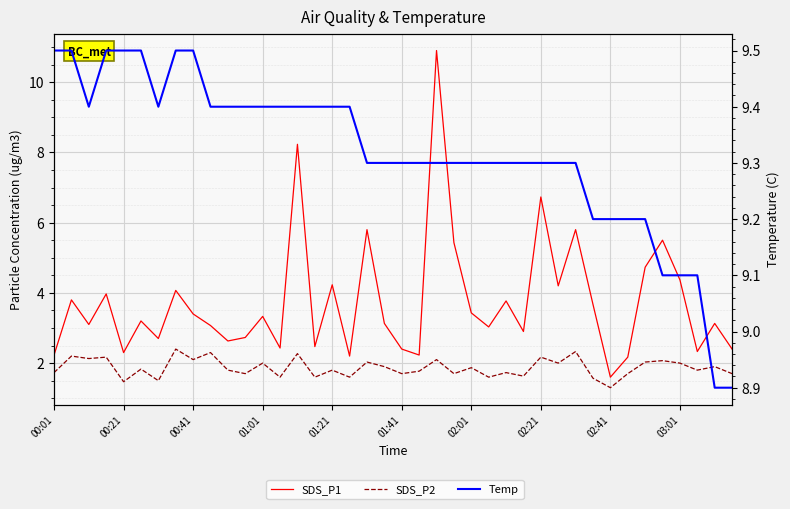

Reading left to right, what are all the values shown in this chart?

SDS_P1: 2.2	3.8	3.1	4.0	2.3	3.2	2.7	4.1	3.4	3.1	2.6	2.7	3.3	2.4	8.2	2.5	4.2	2.2	5.8	3.1	2.4	2.2	10.9	5.4	3.4	3.0	3.8	2.9	6.7	4.2	5.8	3.7	1.6	2.2	4.7	5.5	4.4	2.3	3.1	2.4
SDS_P2: 1.7	2.2	2.1	2.2	1.5	1.8	1.5	2.4	2.1	2.3	1.8	1.7	2.0	1.6	2.3	1.6	1.8	1.6	2.0	1.9	1.7	1.8	2.1	1.7	1.9	1.6	1.7	1.6	2.2	2.0	2.3	1.6	1.3	1.7	2.0	2.1	2.0	1.8	1.9	1.7
Temp: 9.5	9.5	9.4	9.5	9.5	9.5	9.4	9.5	9.5	9.4	9.4	9.4	9.4	9.4	9.4	9.4	9.4	9.4	9.3	9.3	9.3	9.3	9.3	9.3	9.3	9.3	9.3	9.3	9.3	9.3	9.3	9.2	9.2	9.2	9.2	9.1	9.1	9.1	8.9	8.9